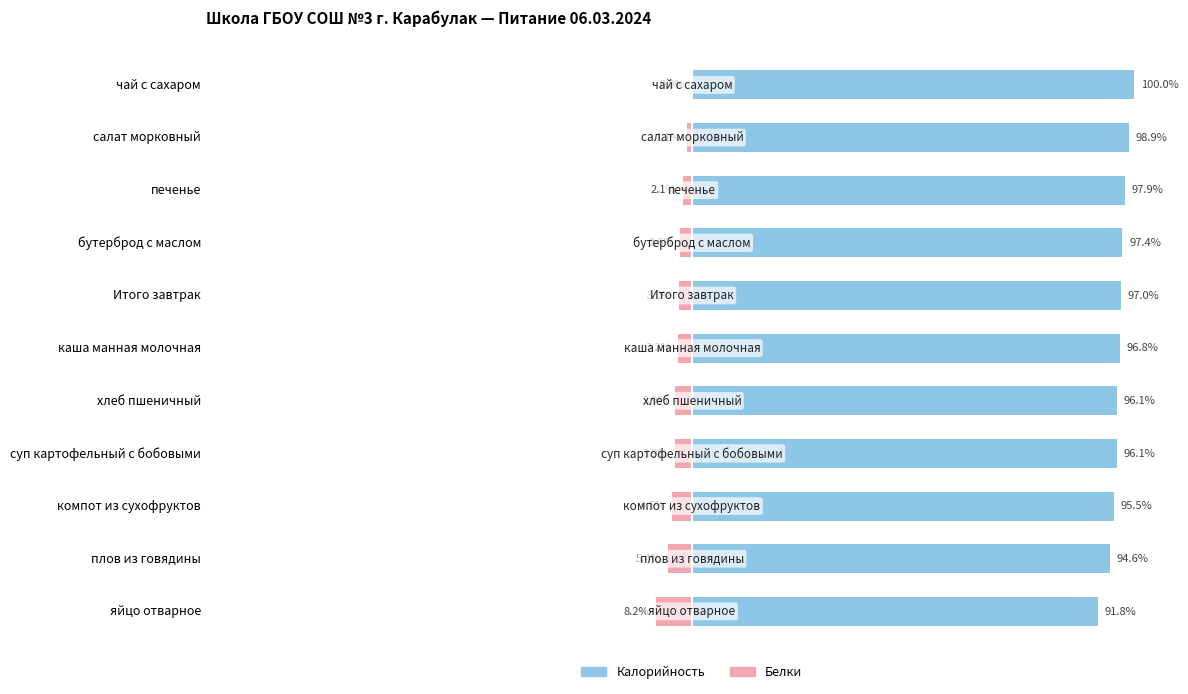

True or false: Белки has a value of -4.6 at каша манная молочная.

False